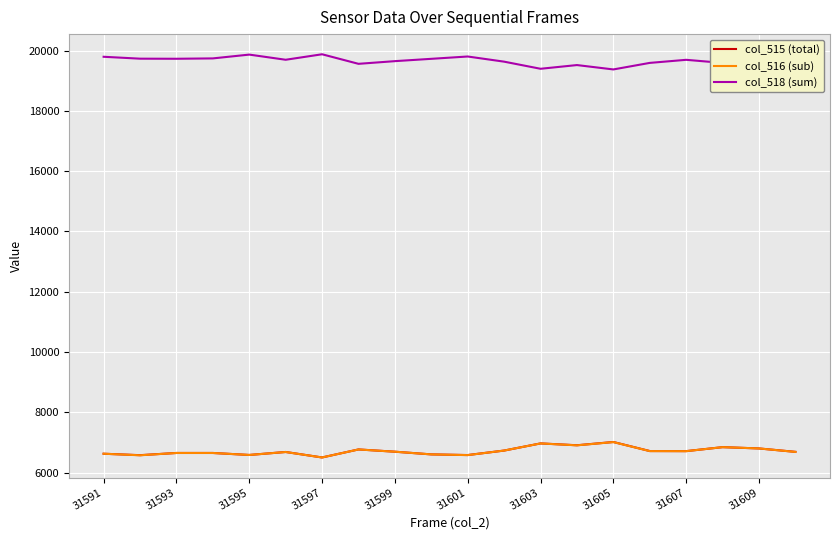

Which series has the largest total across all categories?

col_518 (sum)